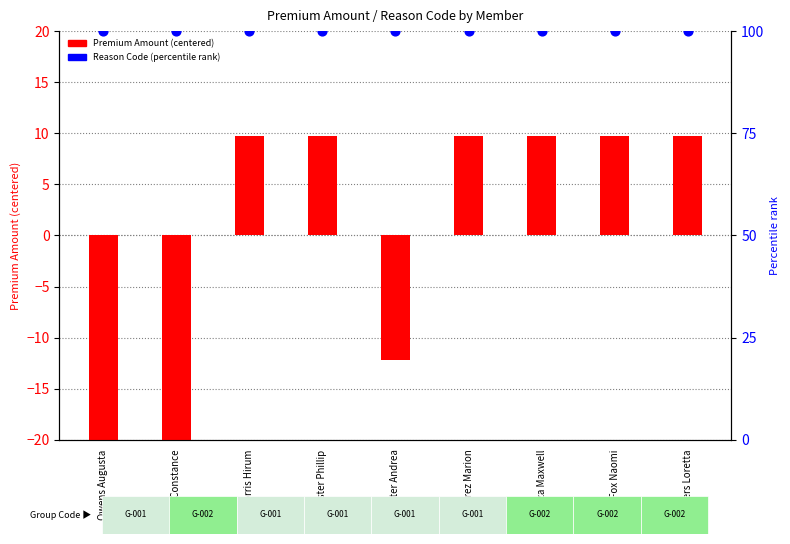

Which series has the largest total across all categories?

Reason Code (percentile)